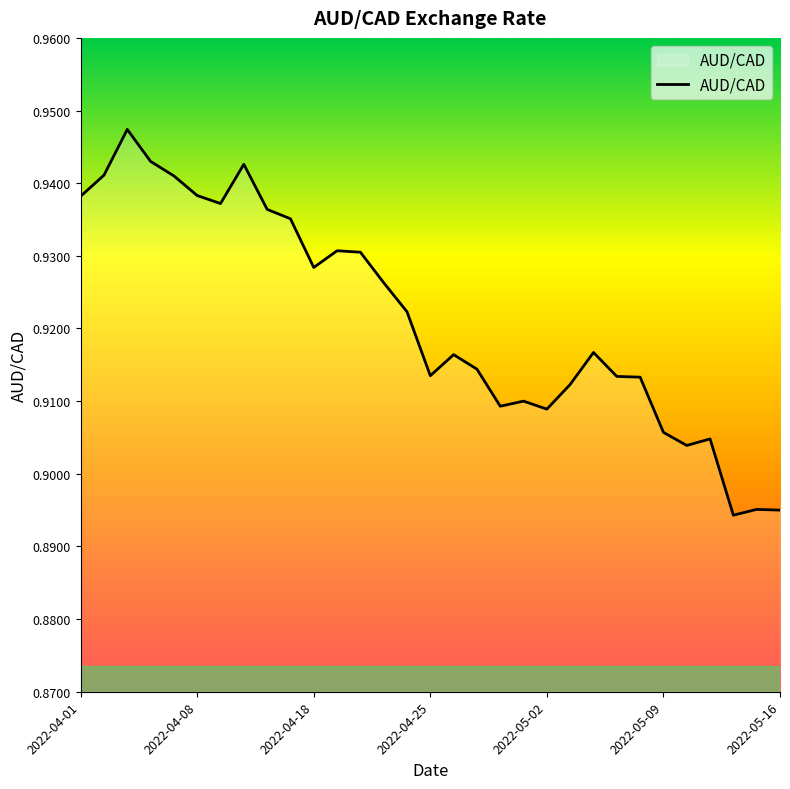

How many categories are shown in the chart?

31